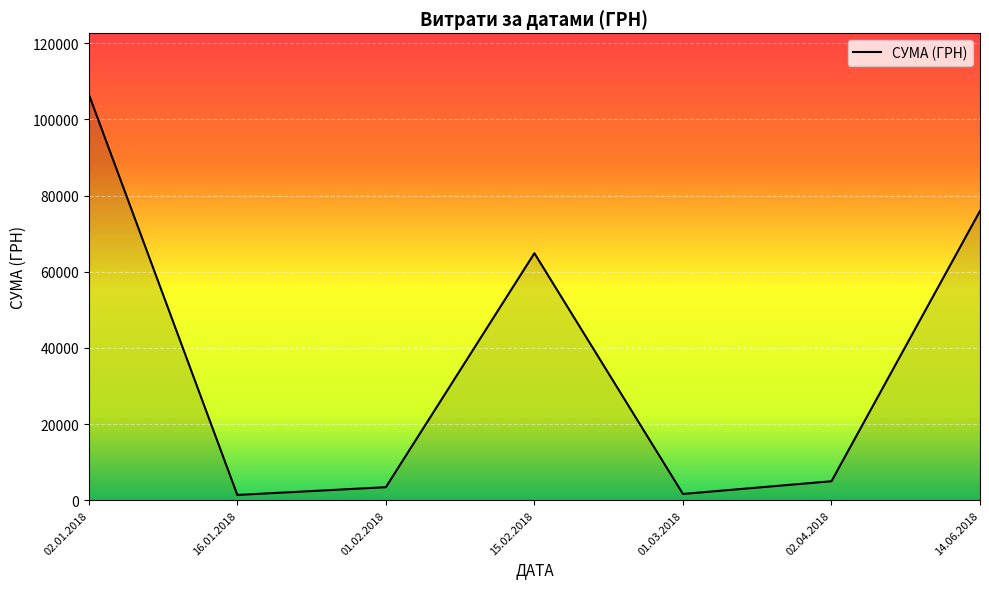

How many series are shown in this chart?

1